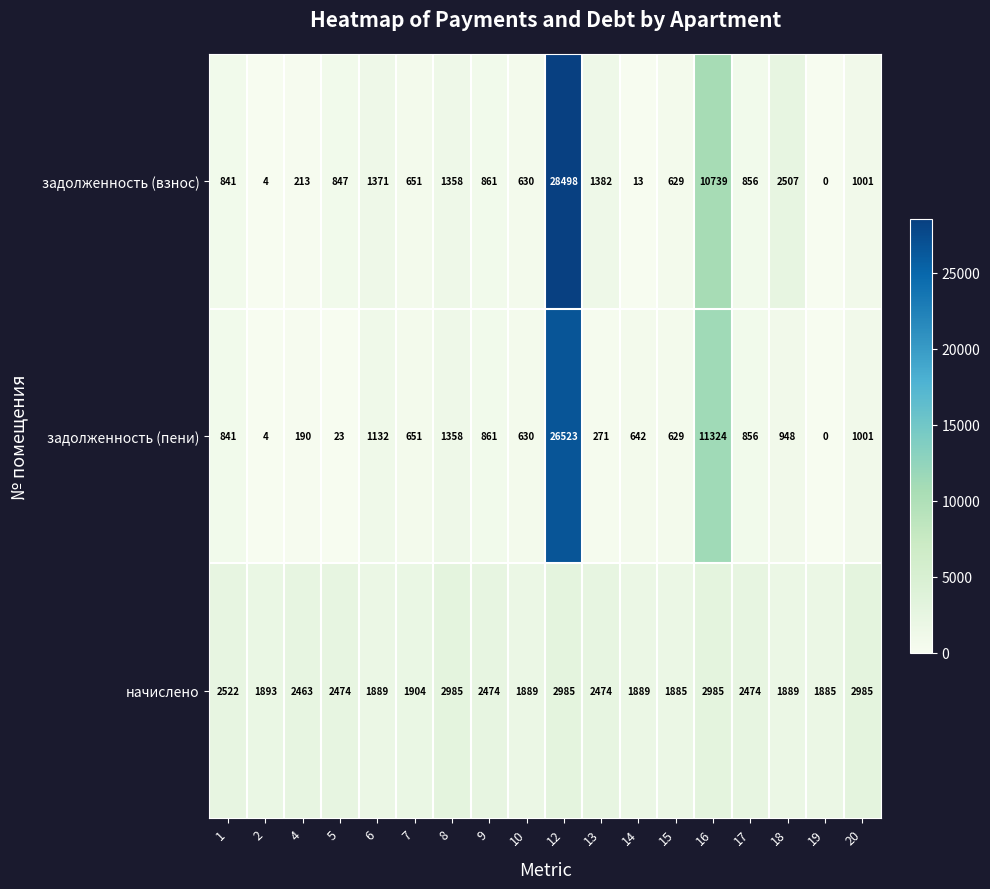

What is the total value across all series at 15?

3143